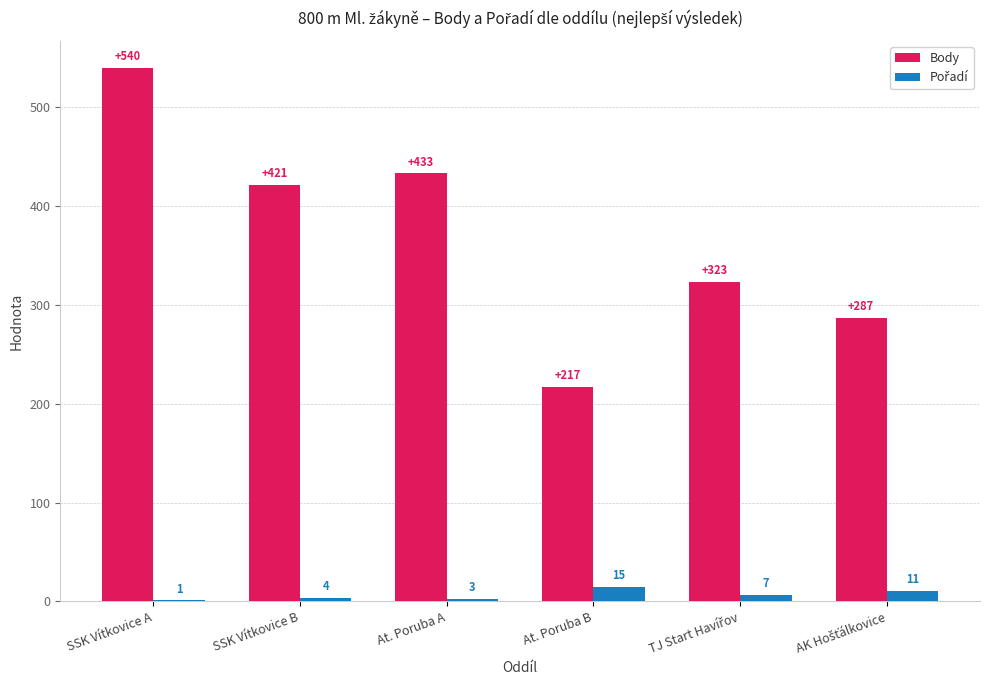

Which series has the largest total across all categories?

Body